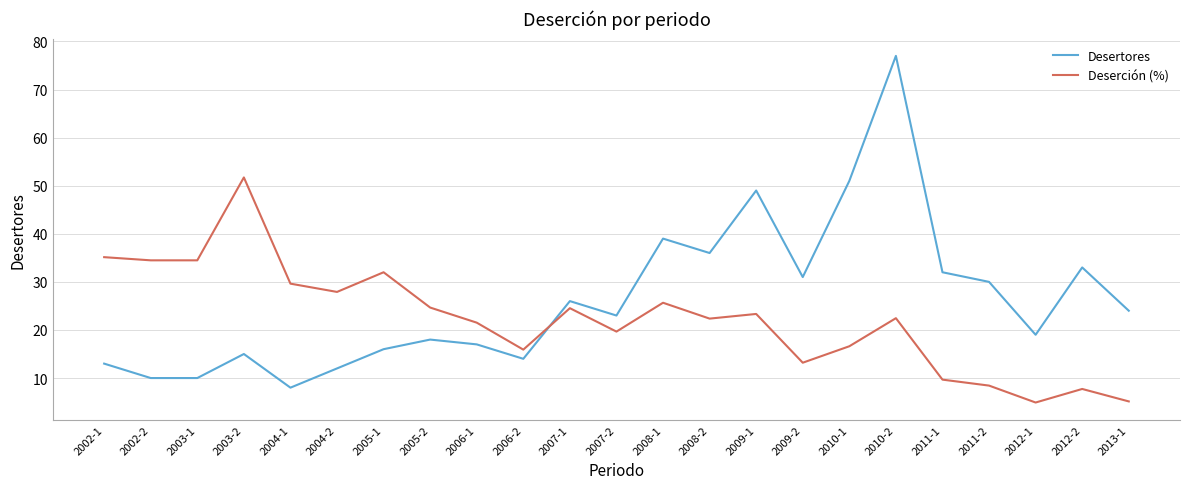

Where do Desertores and Deserción (%) first cross each other?

2006-2 and 2007-1